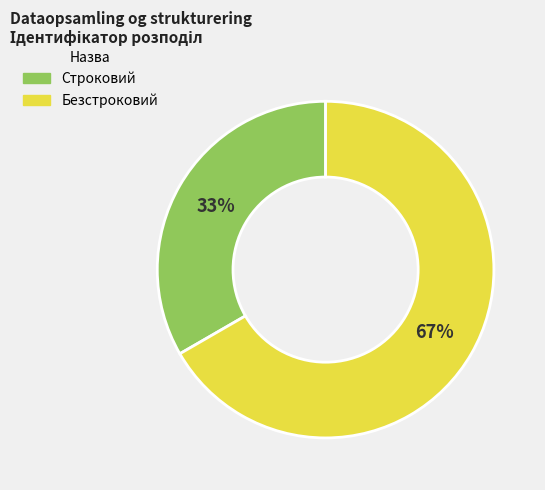

To the nearest percent, what percentage of the pie is Безстроковий?

67%